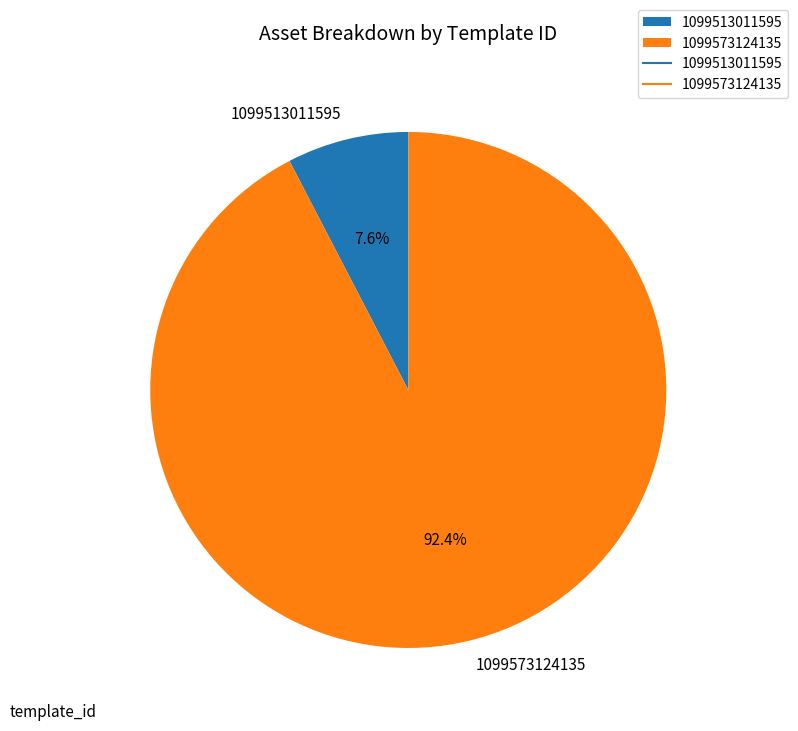

Is it true that 1099573124135 is 92% of the pie?

True